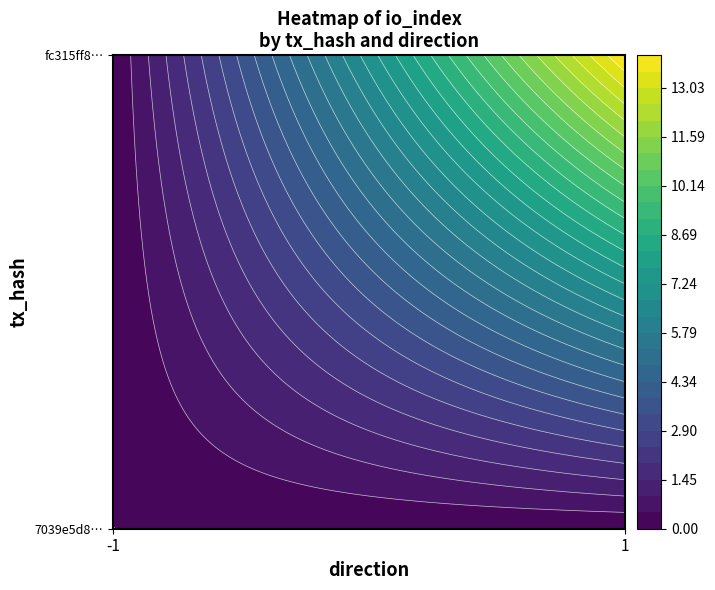

Is it true that fc315ff86c172287b4674f97b9f43cdb5cbd289 equals 14 at io_index?

True